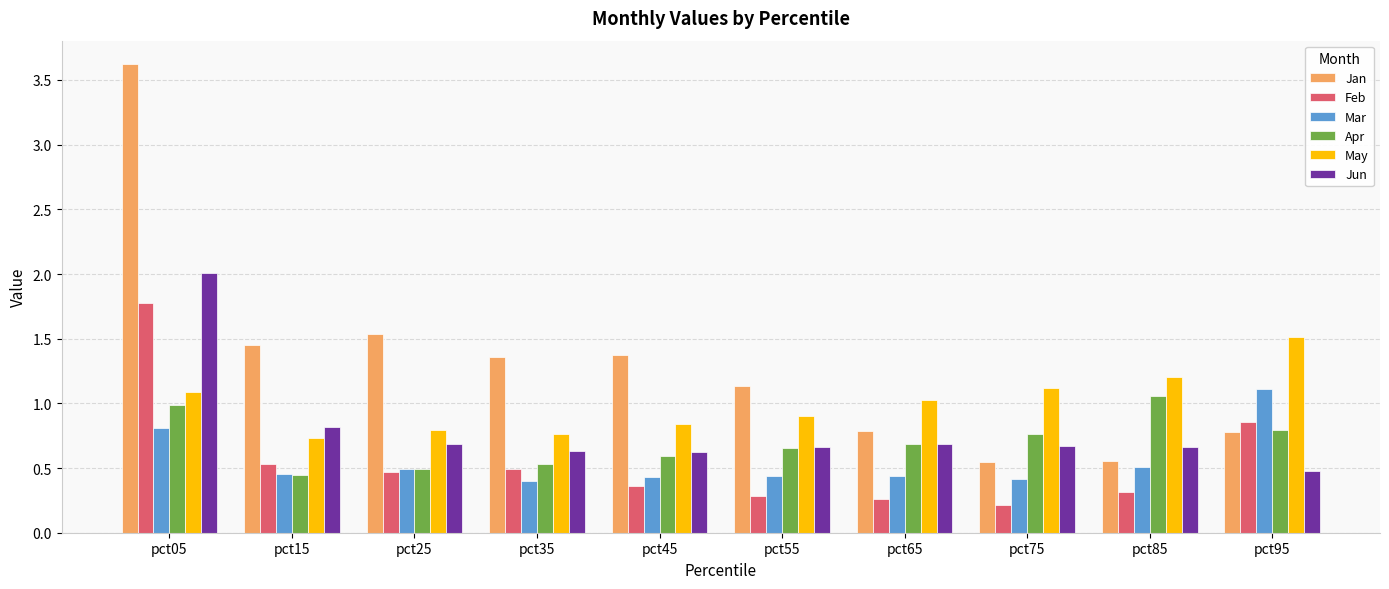

What is the value of the Feb bar at the 8th from the left?

0.2